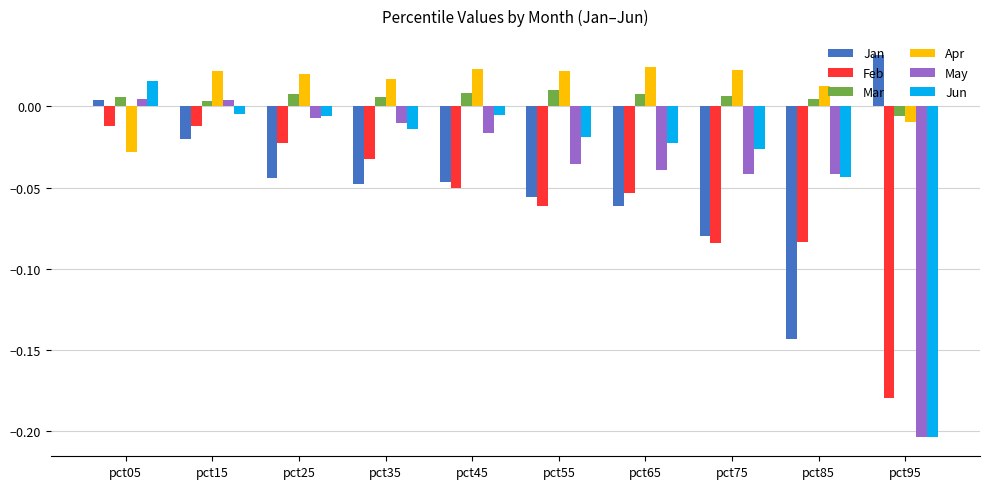

Where does the Jan series first go above 0?

pct05